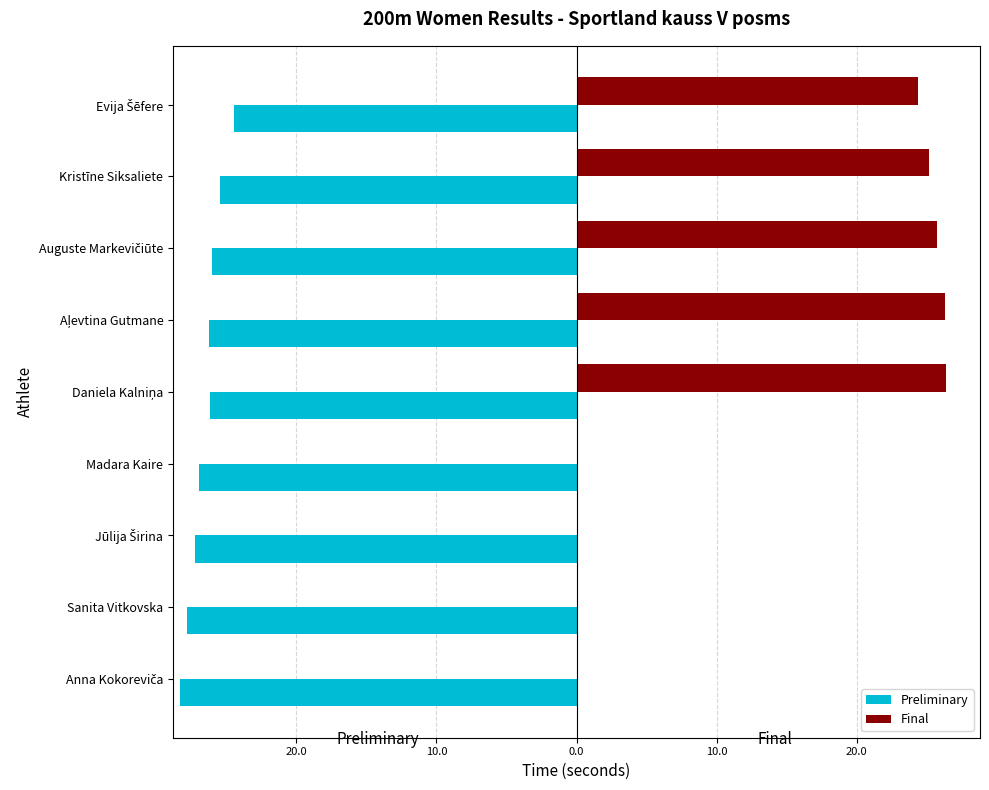

Which series has the largest range (max minus min)?

Final